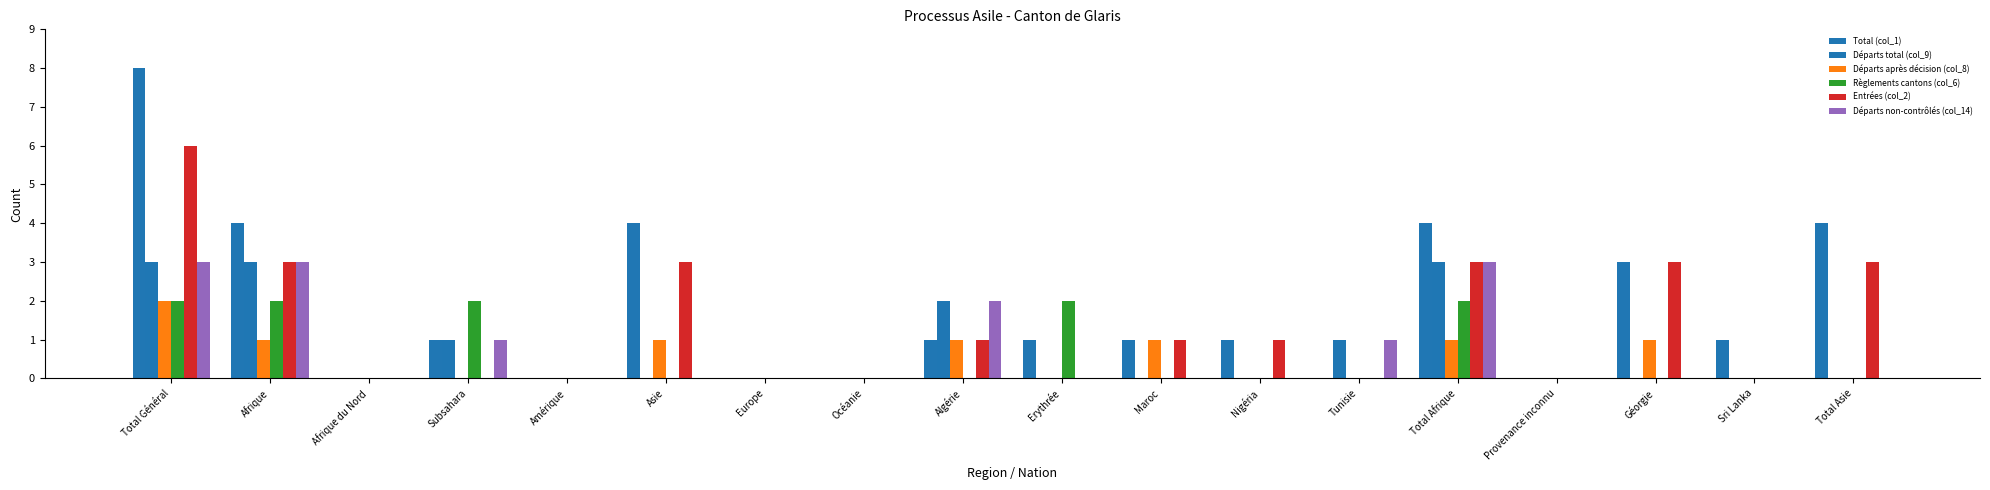

Rank the series at Sri Lanka from lowest to highest value.

Départs total (col_9), Départs après décision (col_8), Règlements cantons (col_6), Entrées (col_2), Départs non-contrôlés (col_14), Total (col_1)